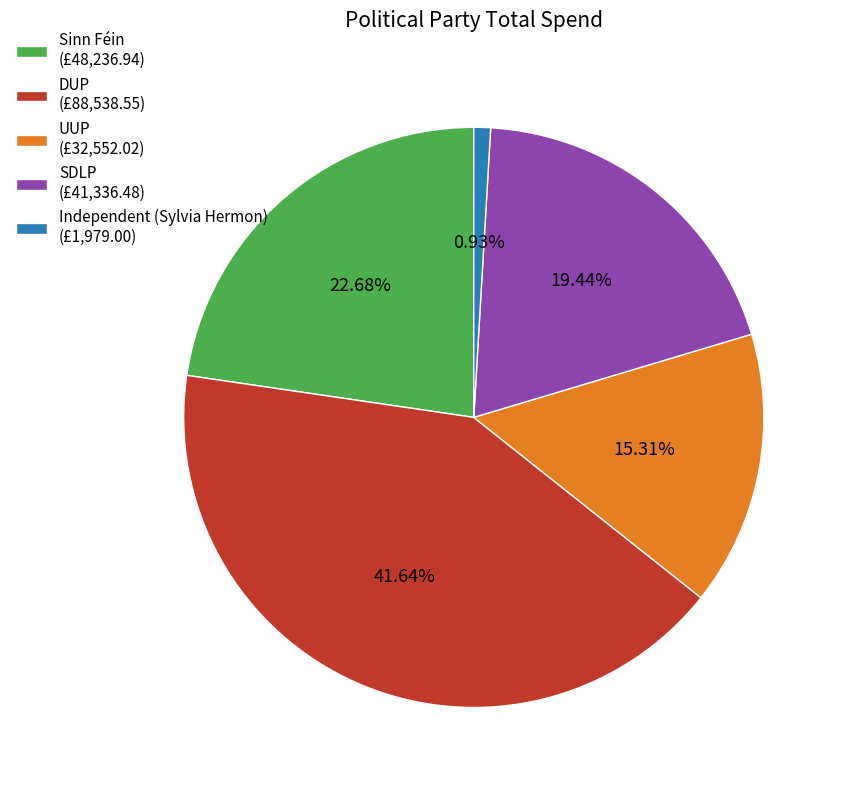

Count the number of slices in the pie.

5